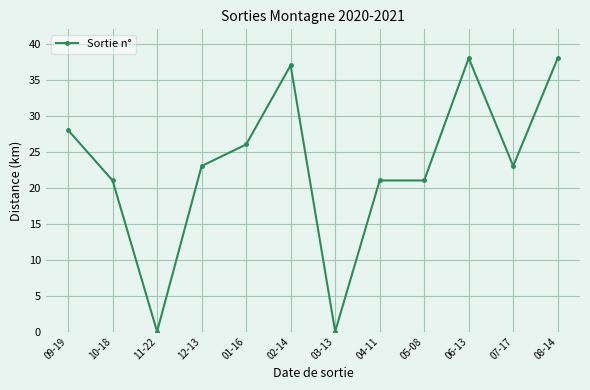

The value at 07-17 is 23. True or false?

True